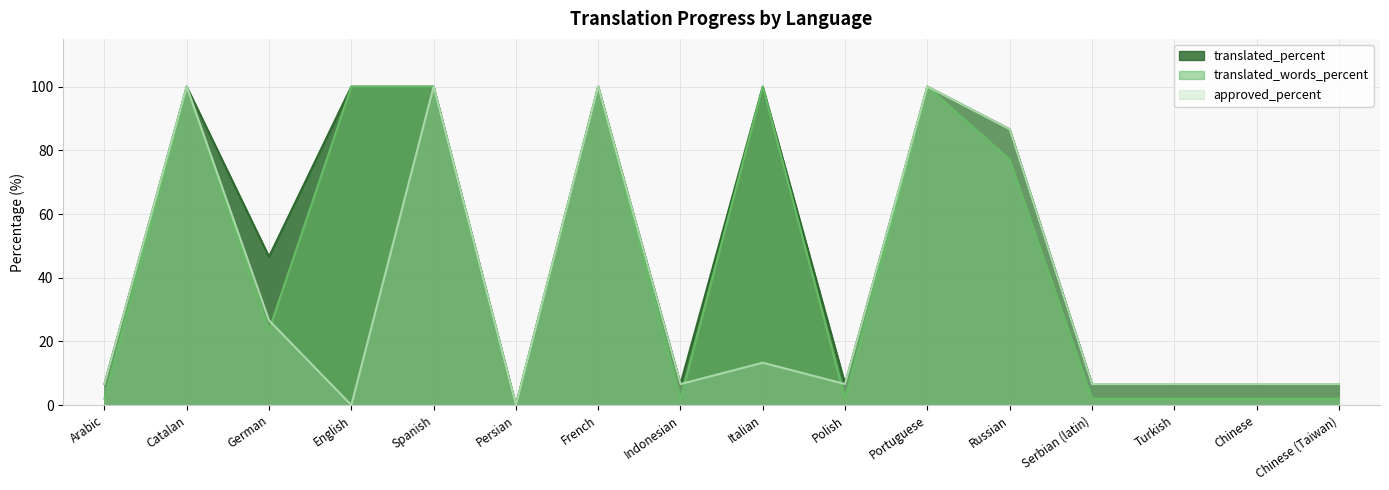

Which category has the highest value across all series?

Catalan